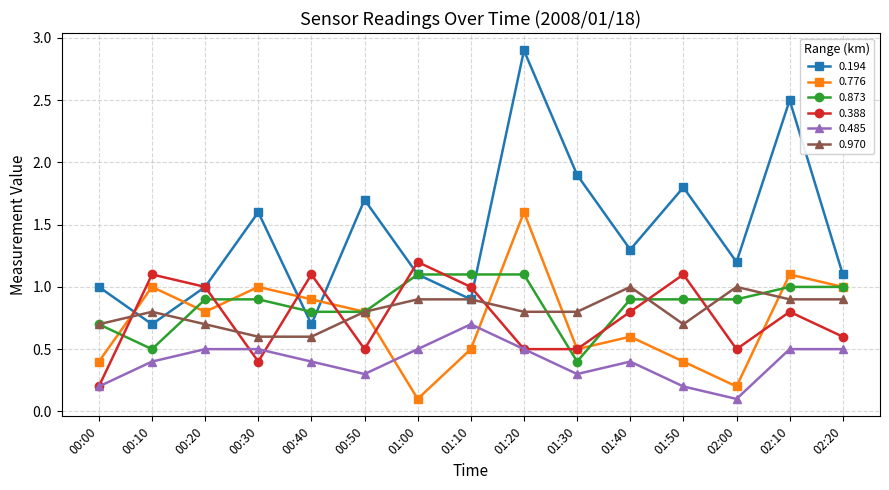

Which series changed the most between 00:30 and 00:40?

0.194